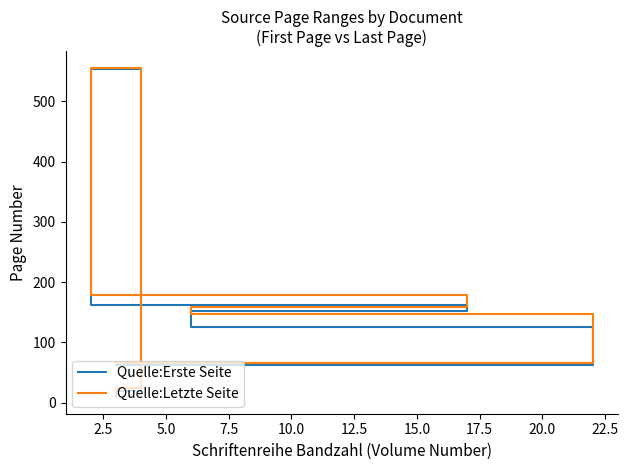

At 7.5, list the series in order from smallest to largest.

Quelle:Erste Seite, Quelle:Letzte Seite